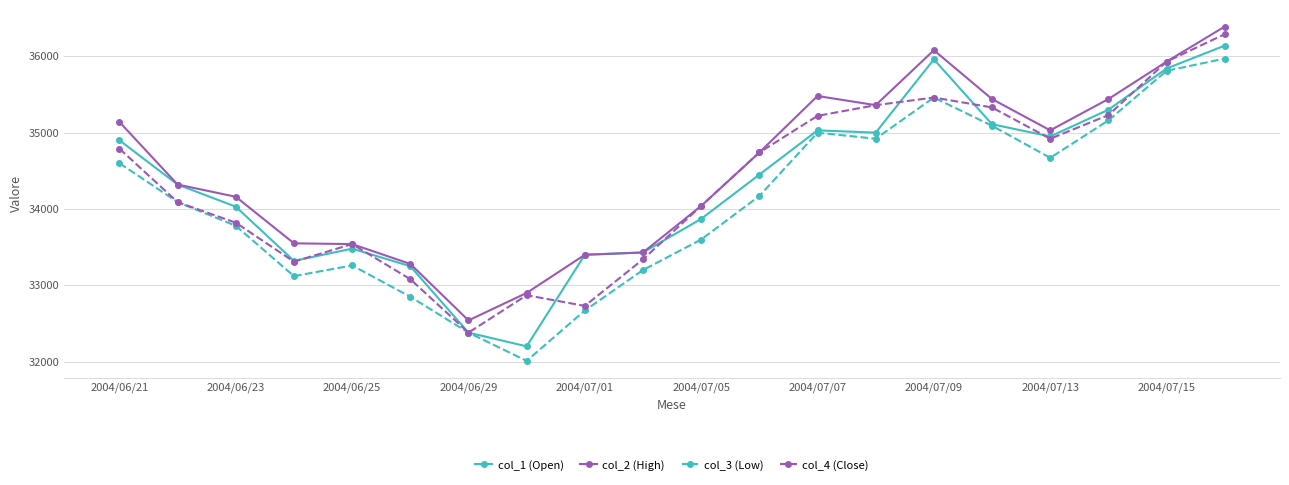

How many interior local peaks does the col_4 (Close) series have?

3